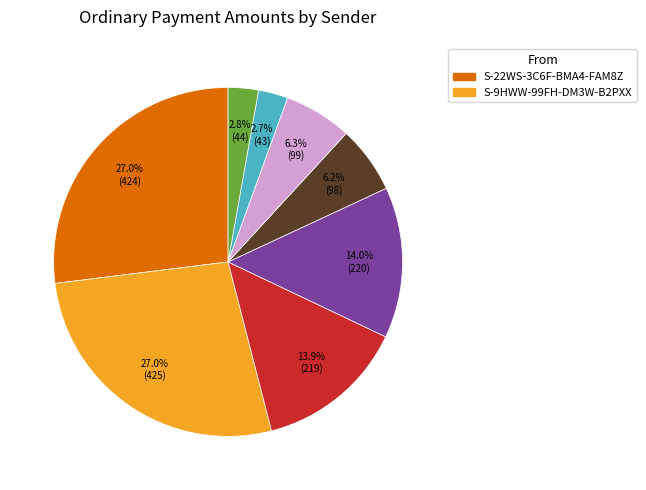

Does any single category account for the majority?

No